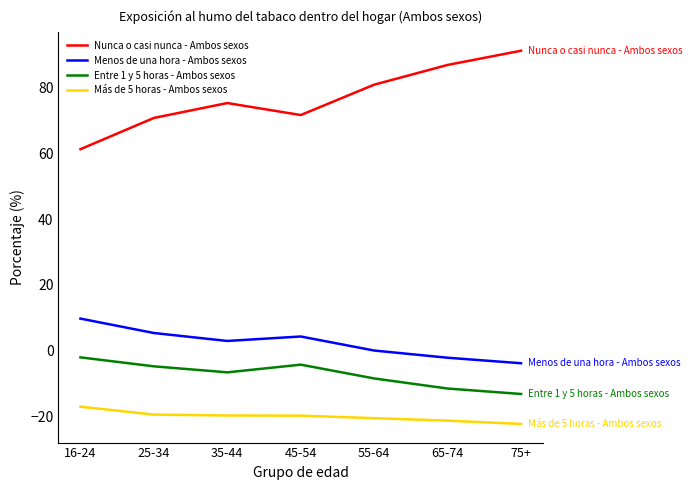

True or false: Más de 5 horas - Ambos sexos has a value of -33.2 at 45-54.

False